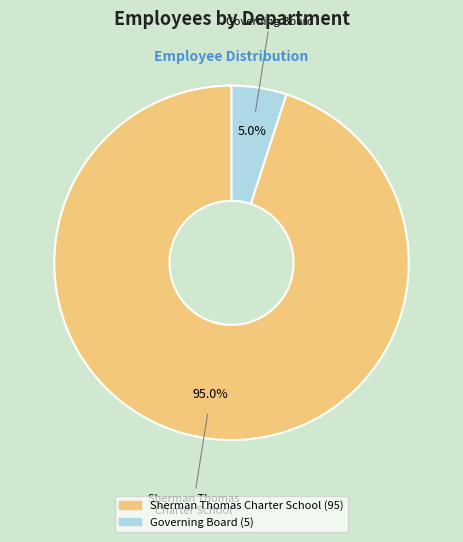

What is the largest slice in the pie chart?

Sherman Thomas Charter School